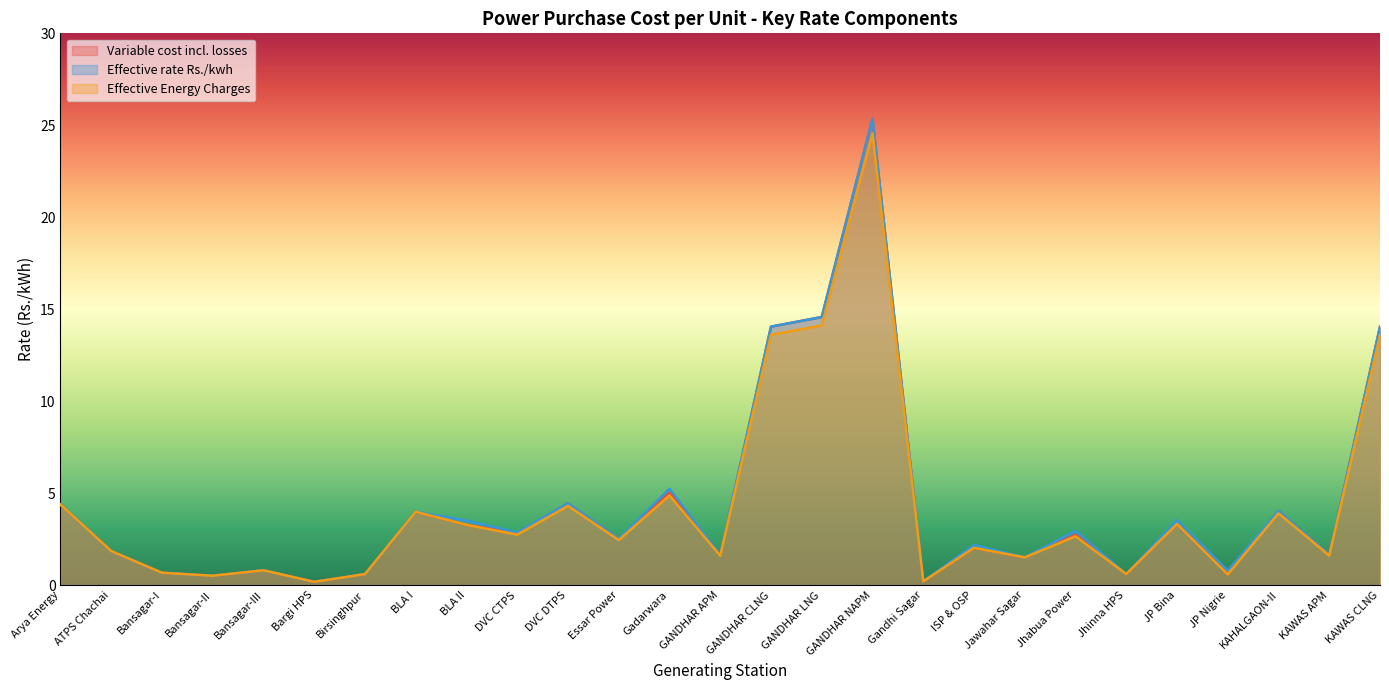

What is the total value across all series at GANDHAR LNG?

43.3